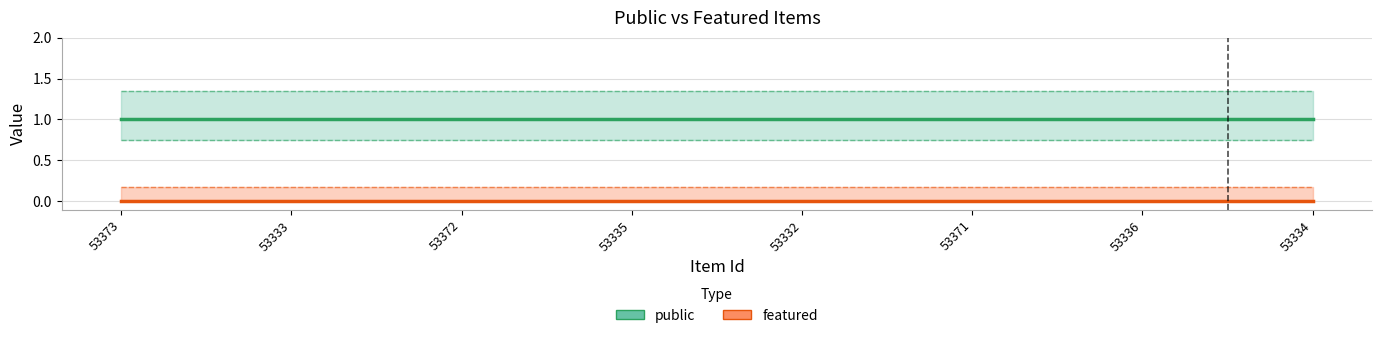

True or false: featured and public intersect in this chart.

False